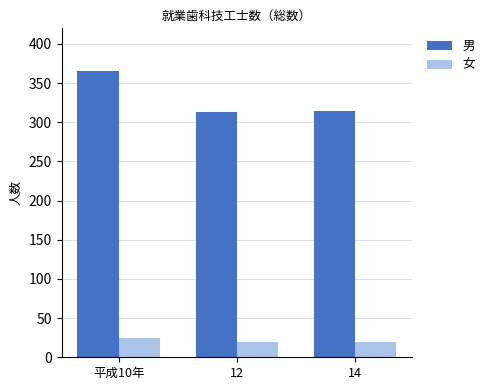

What is the sum of all 女 values?

63